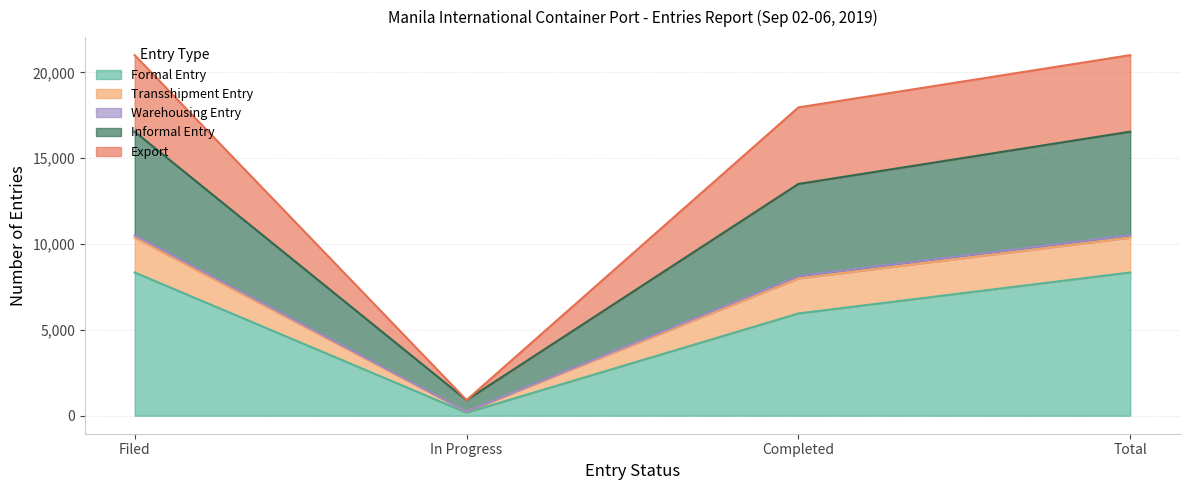

What position from the left is Filed?

1